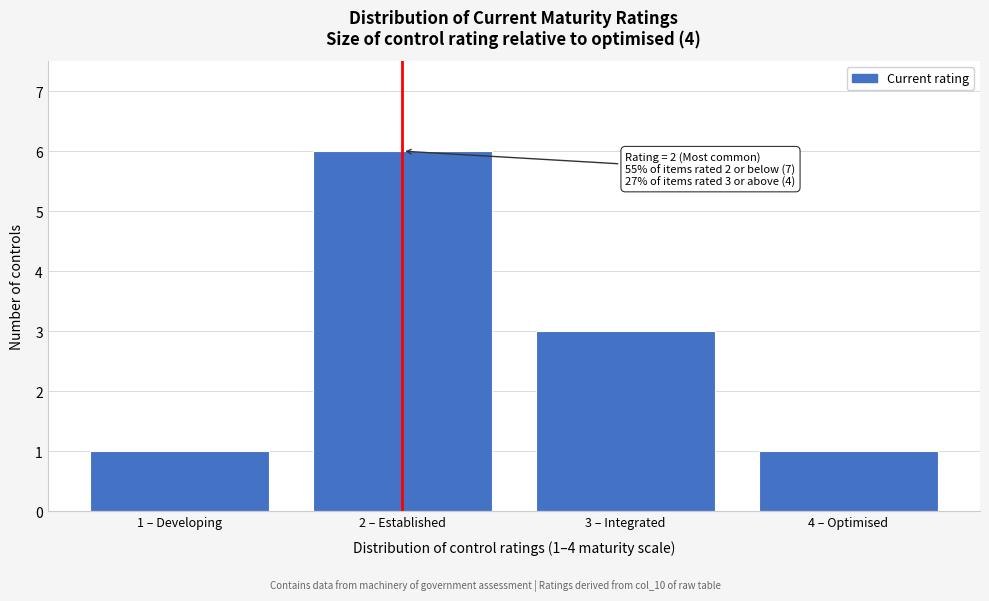

Reading right to left, what are all the values shown in this chart?

4 – Optimised=1	3 – Integrated=3	2 – Established=6	1 – Developing=1